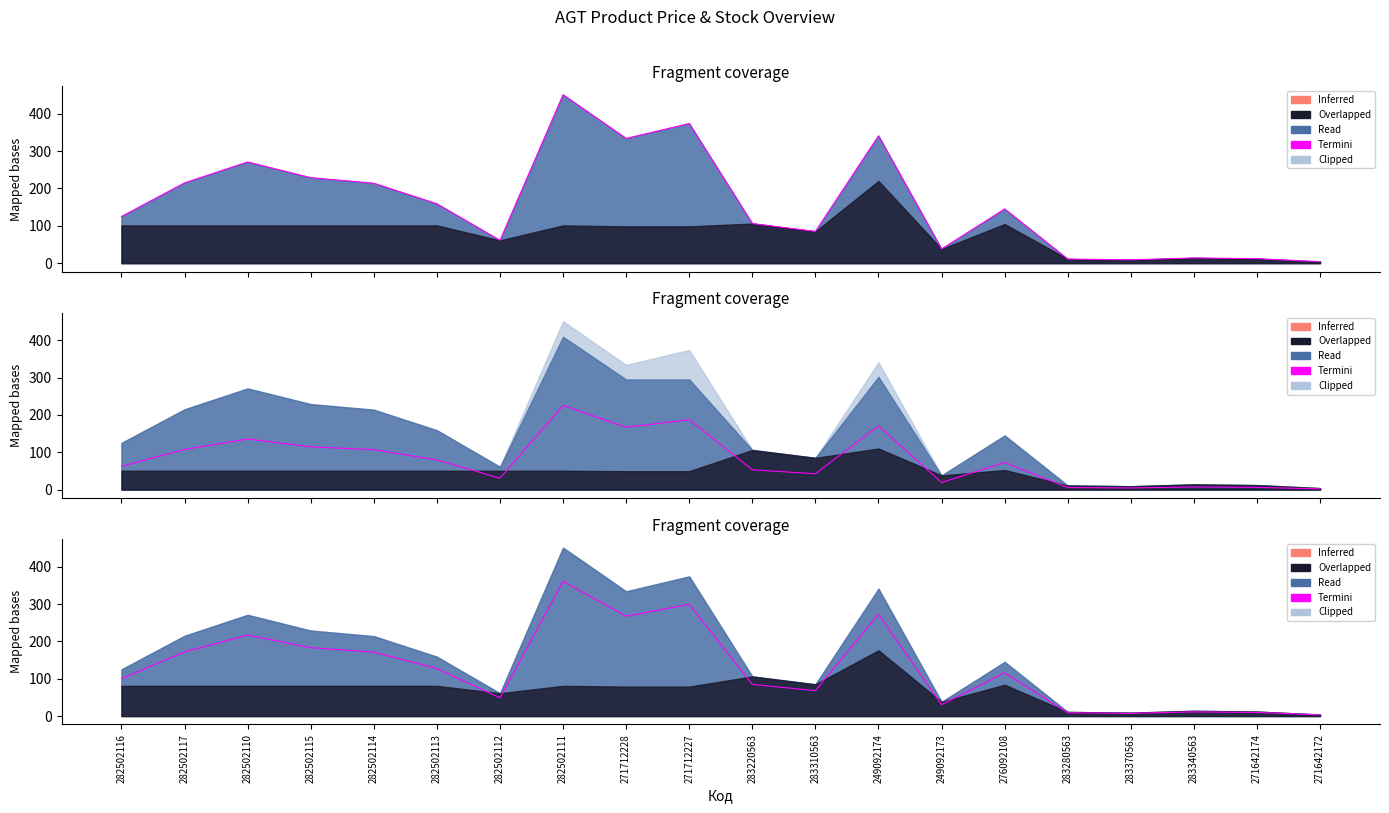

Which category has the lowest value across all series?

271642172